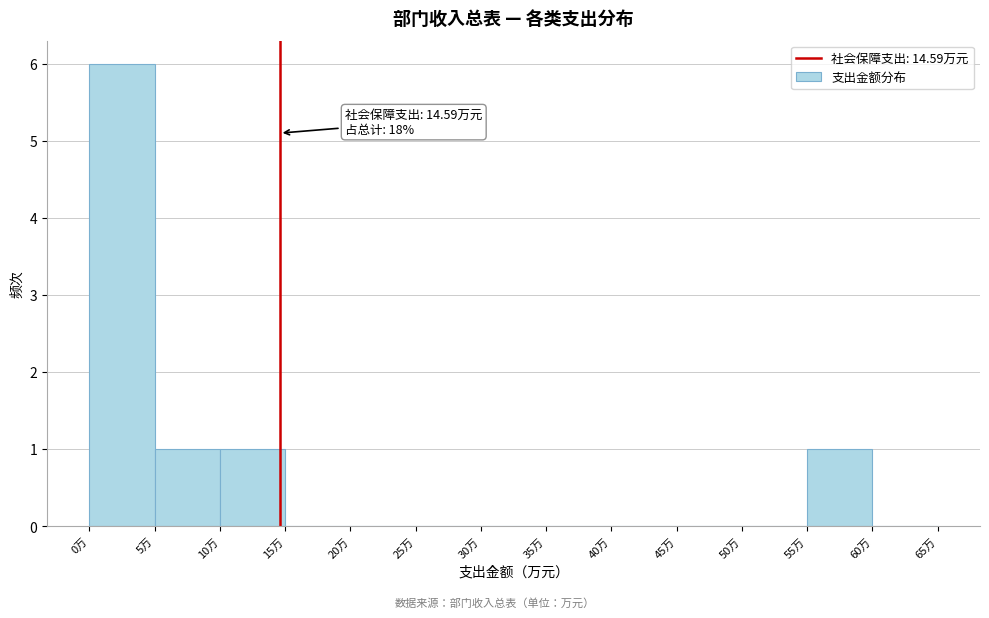

Over which range of the x-axis is the bar tallest?

0 to 5